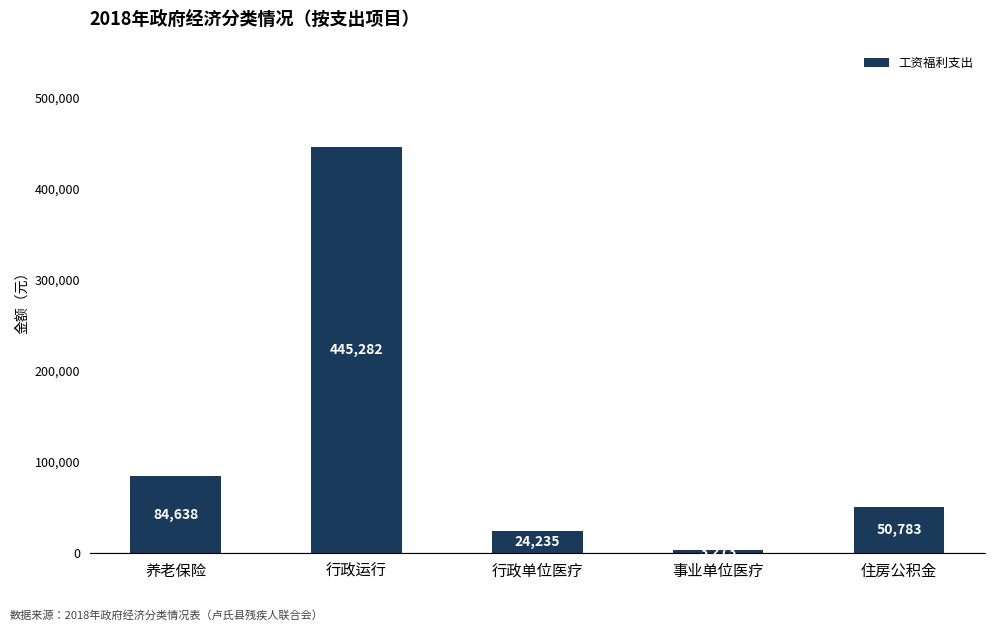

Rank the categories by value from highest to lowest.

行政运行, 养老保险, 住房公积金, 行政单位医疗, 事业单位医疗